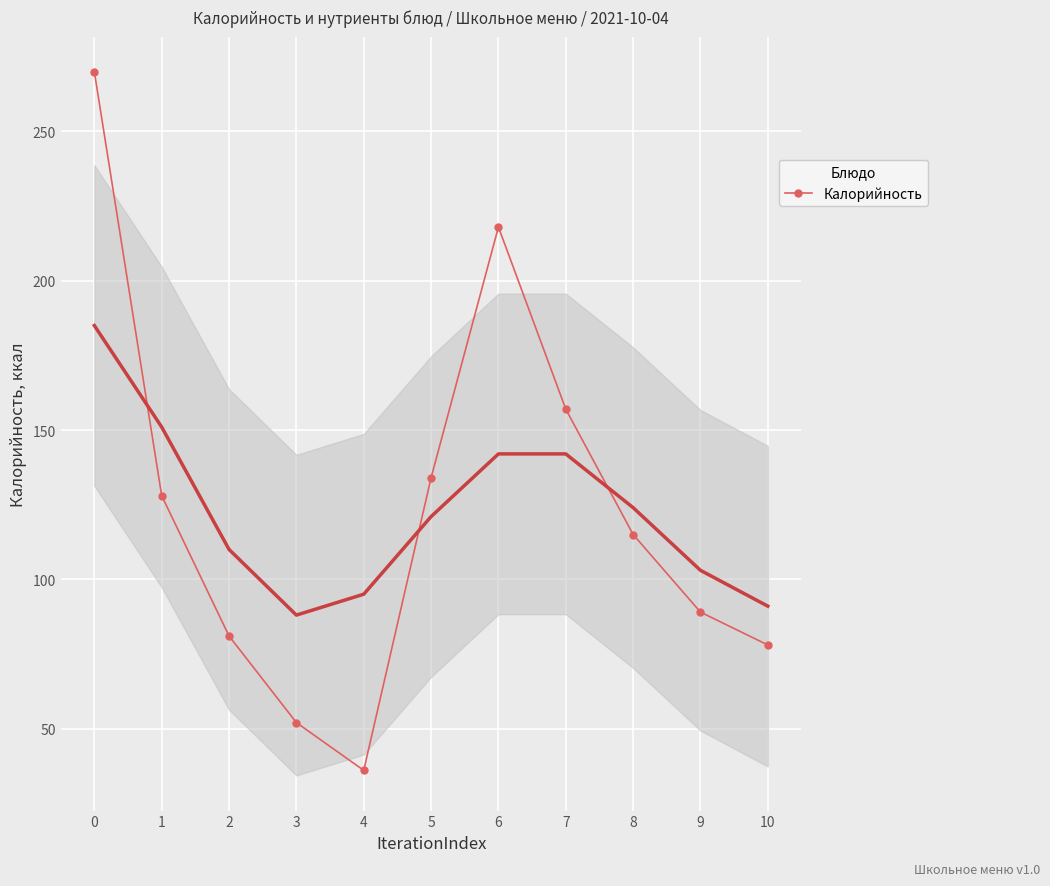

How many data points does each series have?

11